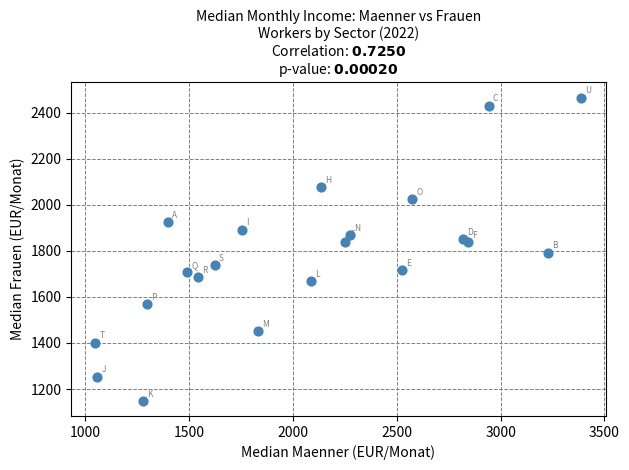

What Y value in the scatter plot is closest to 1807?

1792